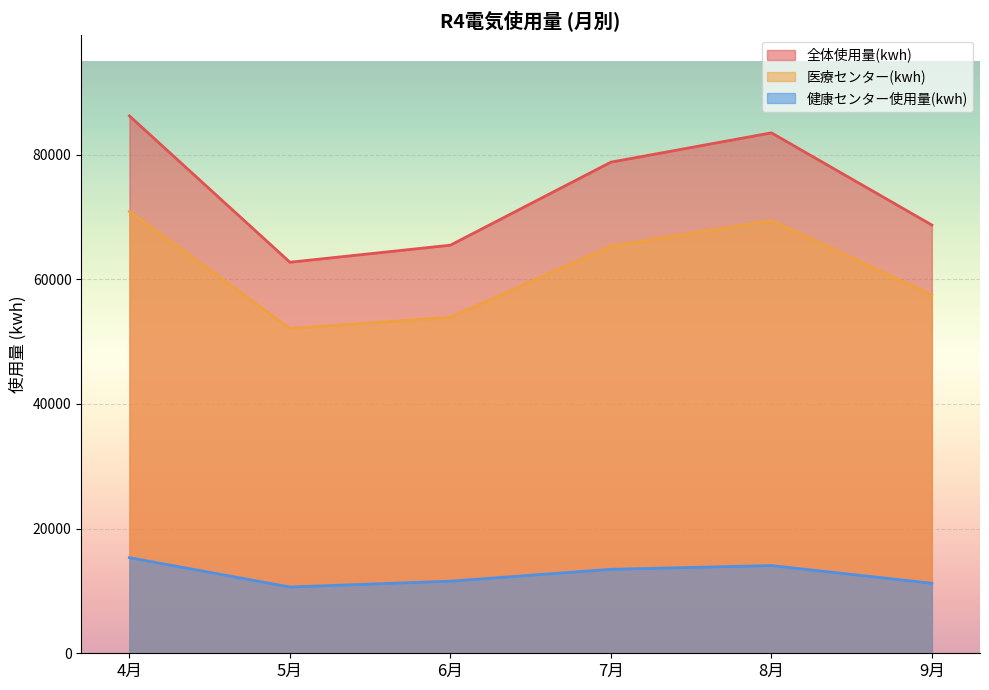

Where does the 健康センター使用量(kwh) series first go above 13473?

4月